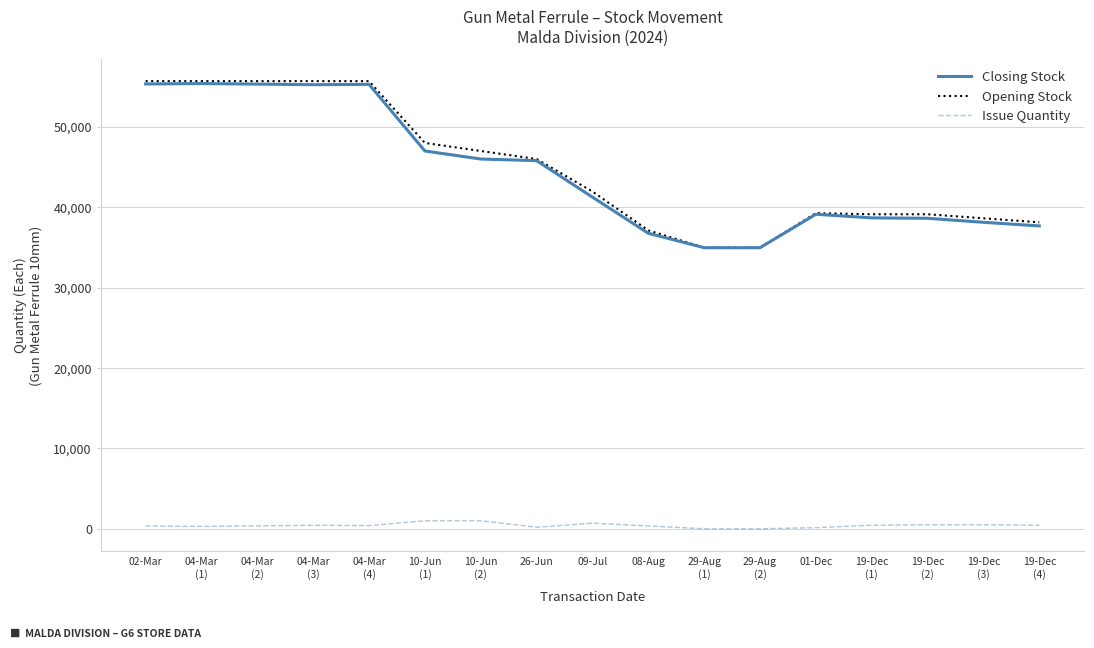

Which series has the largest range (max minus min)?

Opening Stock